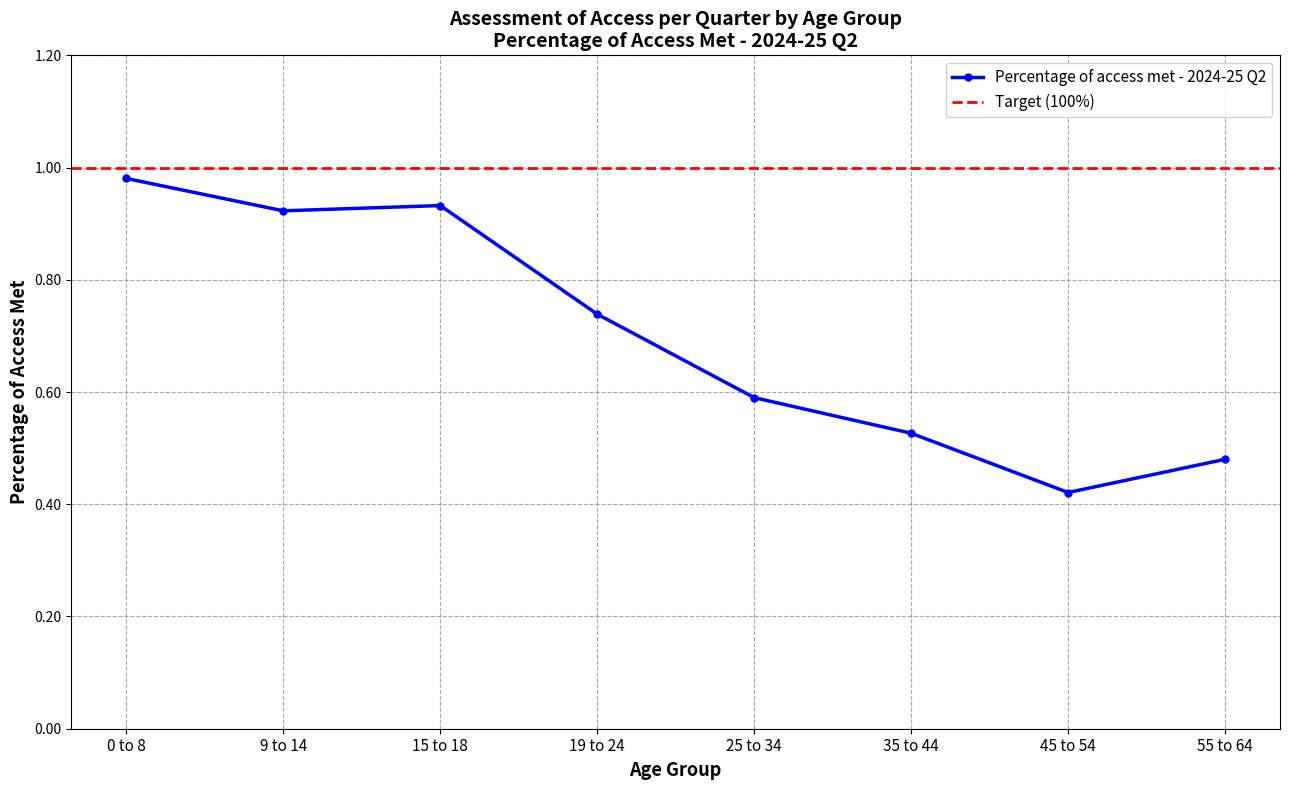

List the labels in order of value, smallest first.

45 to 54, 55 to 64, 35 to 44, 25 to 34, 19 to 24, 9 to 14, 15 to 18, 0 to 8